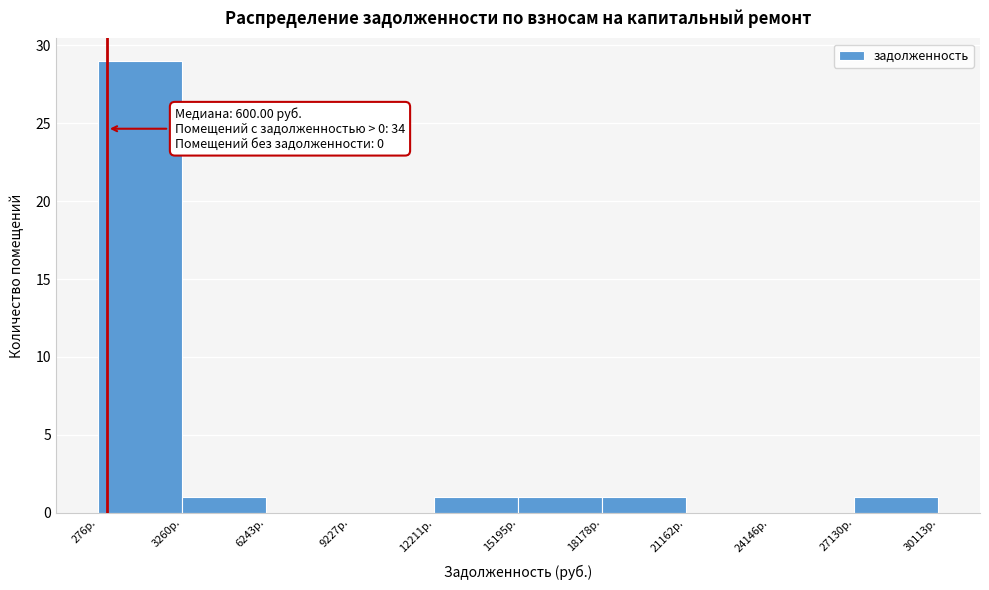

Over which range of the x-axis is the bar tallest?

500 to 3500